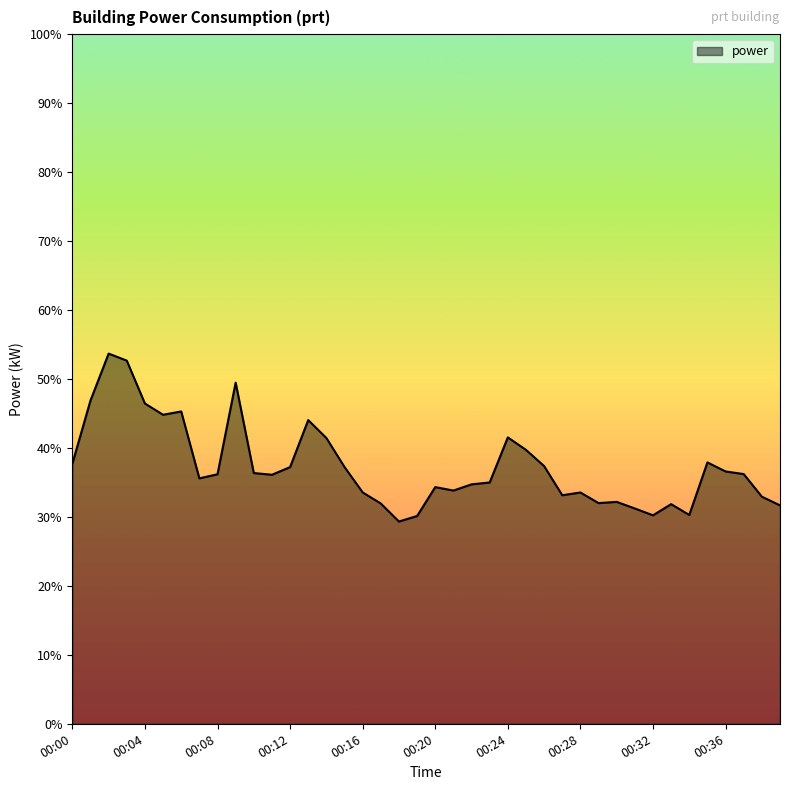

How many lines are shown in the chart?

1